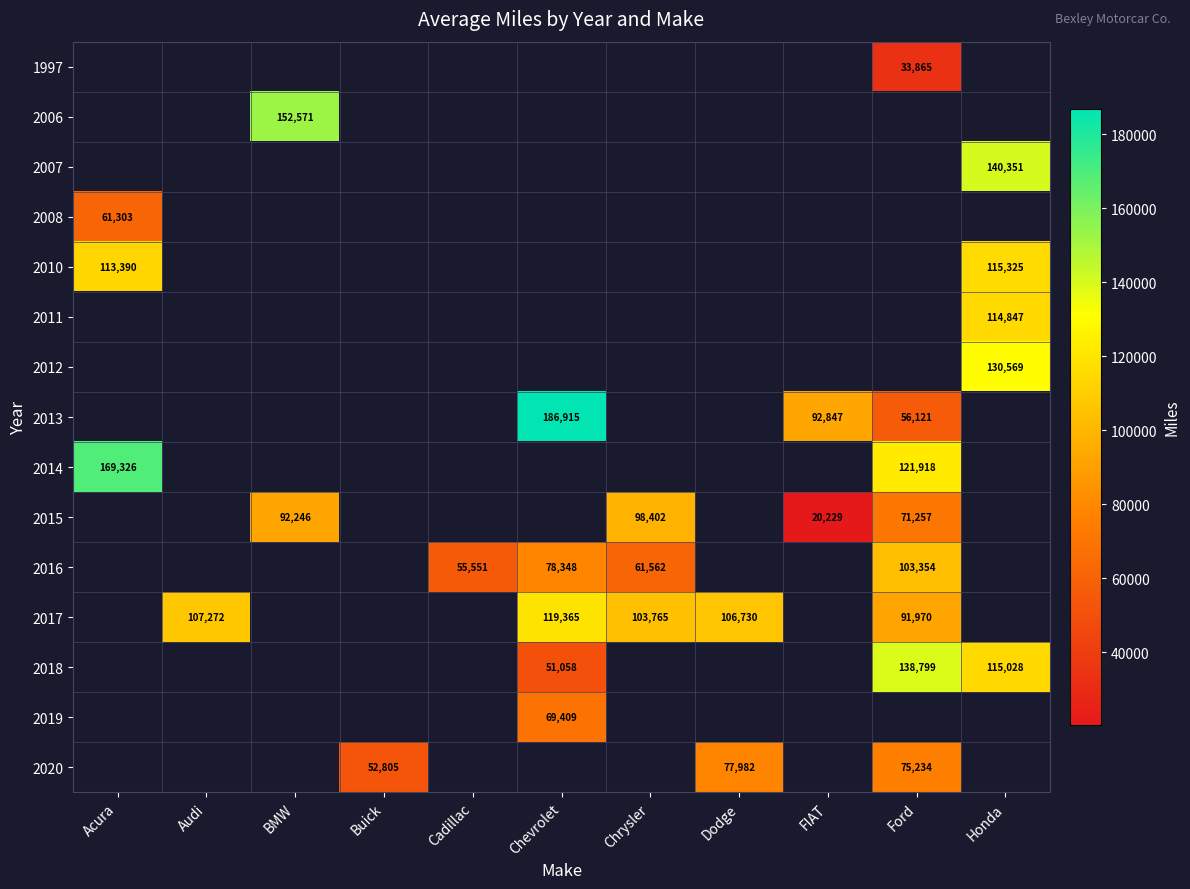

Which has a higher value, FIAT or BMW?

BMW